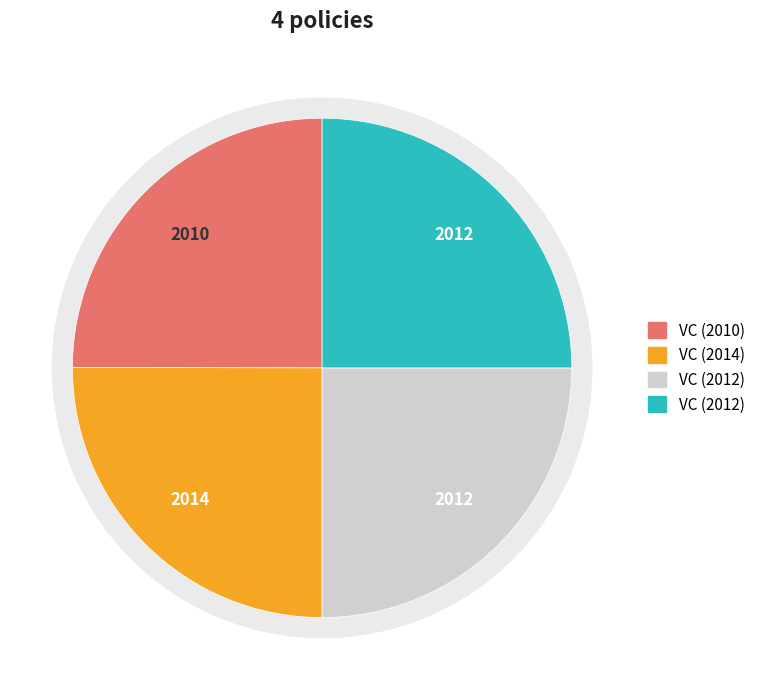

How many slices are in this pie chart?

4